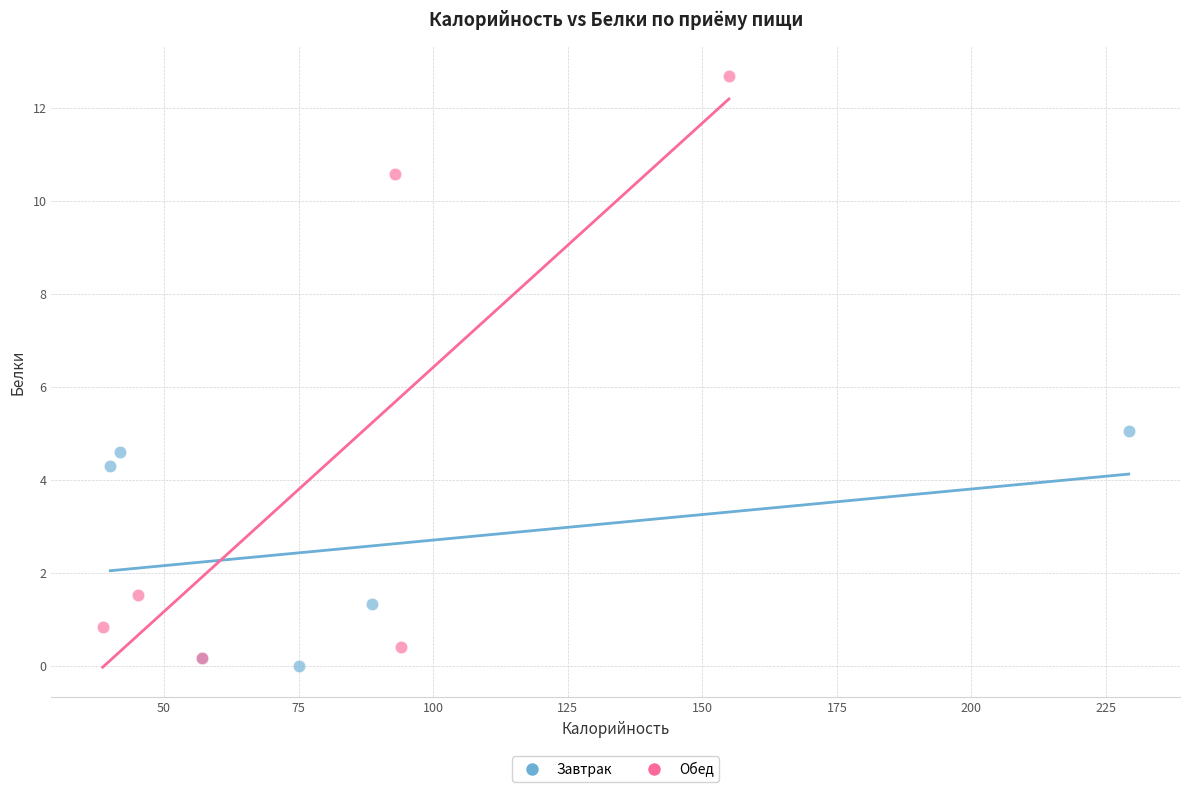

Which series contains the highest Y value?

Обед